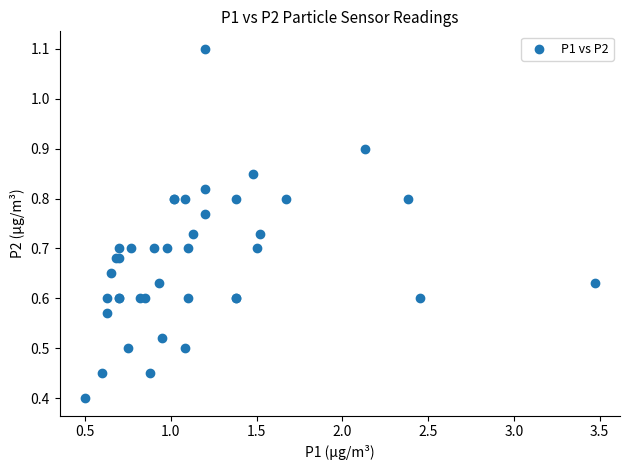

What Y value in the scatter plot is closest to 0?

0.4